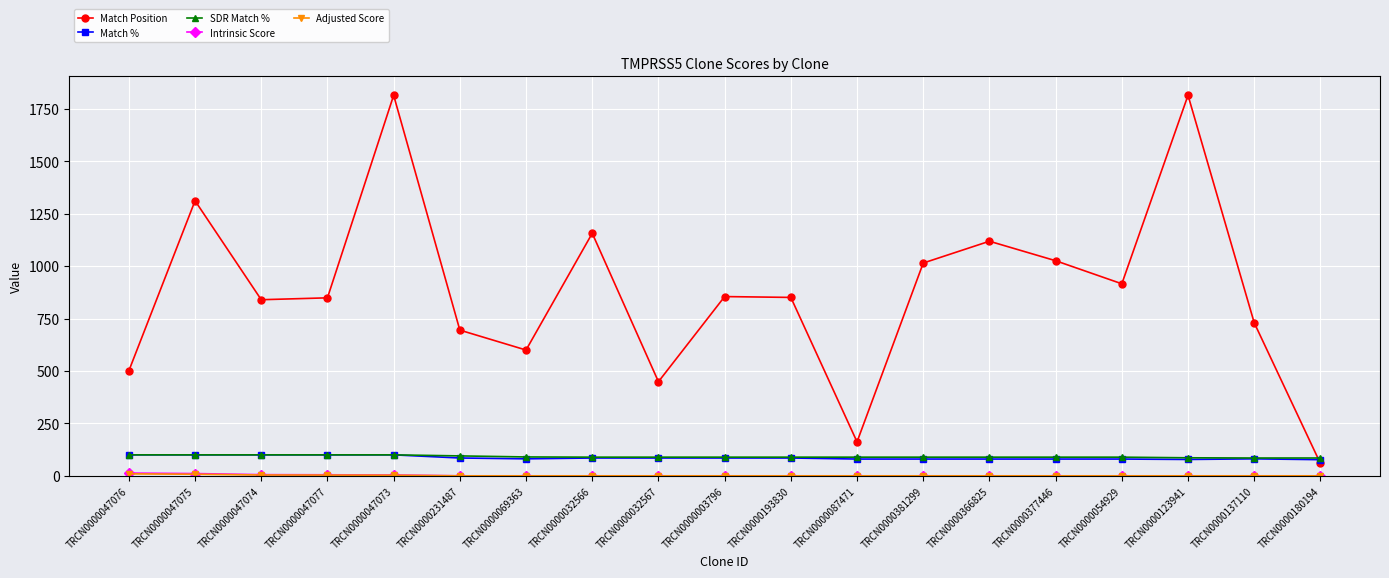

Between TRCN0000054929 and TRCN0000123941, which series saw the biggest shift?

Match Position